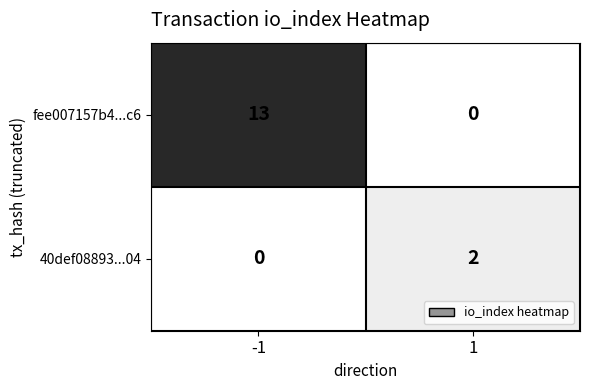

What is the difference between the highest and lowest values at 1?

2